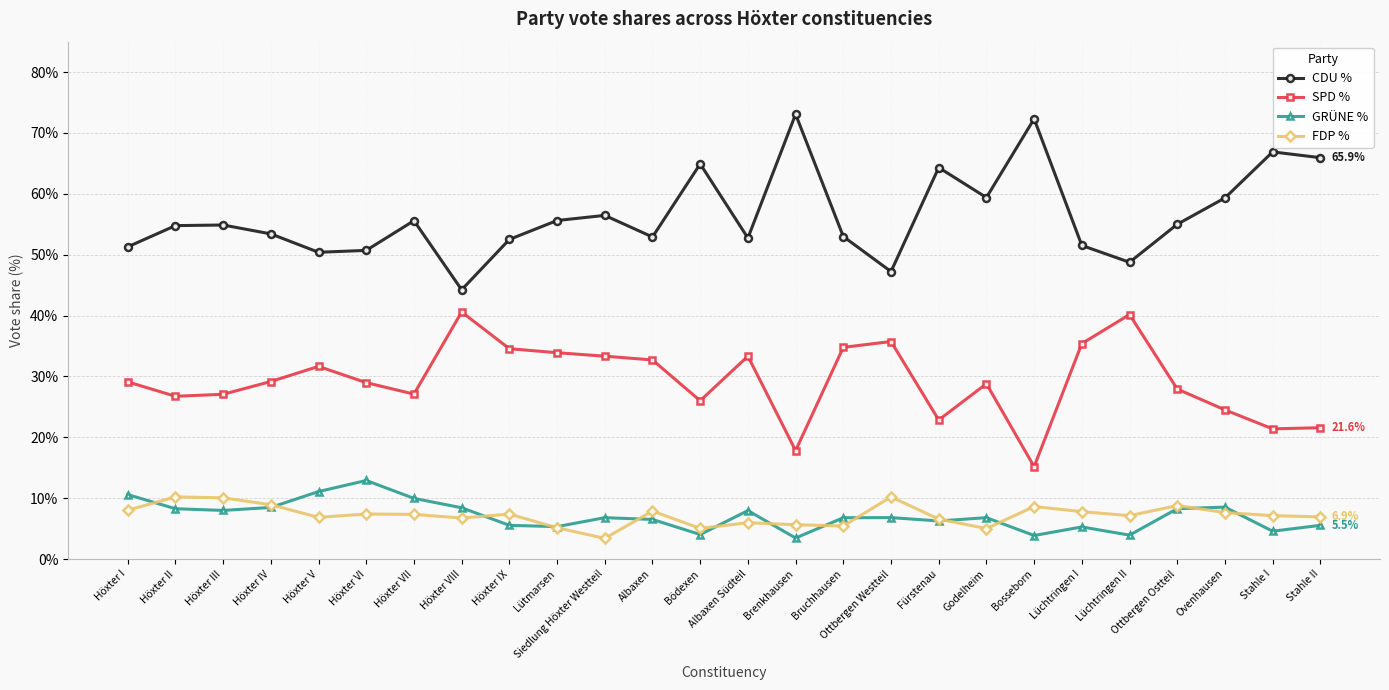

What is the difference between the highest and lowest values at Höxter II?

46.5